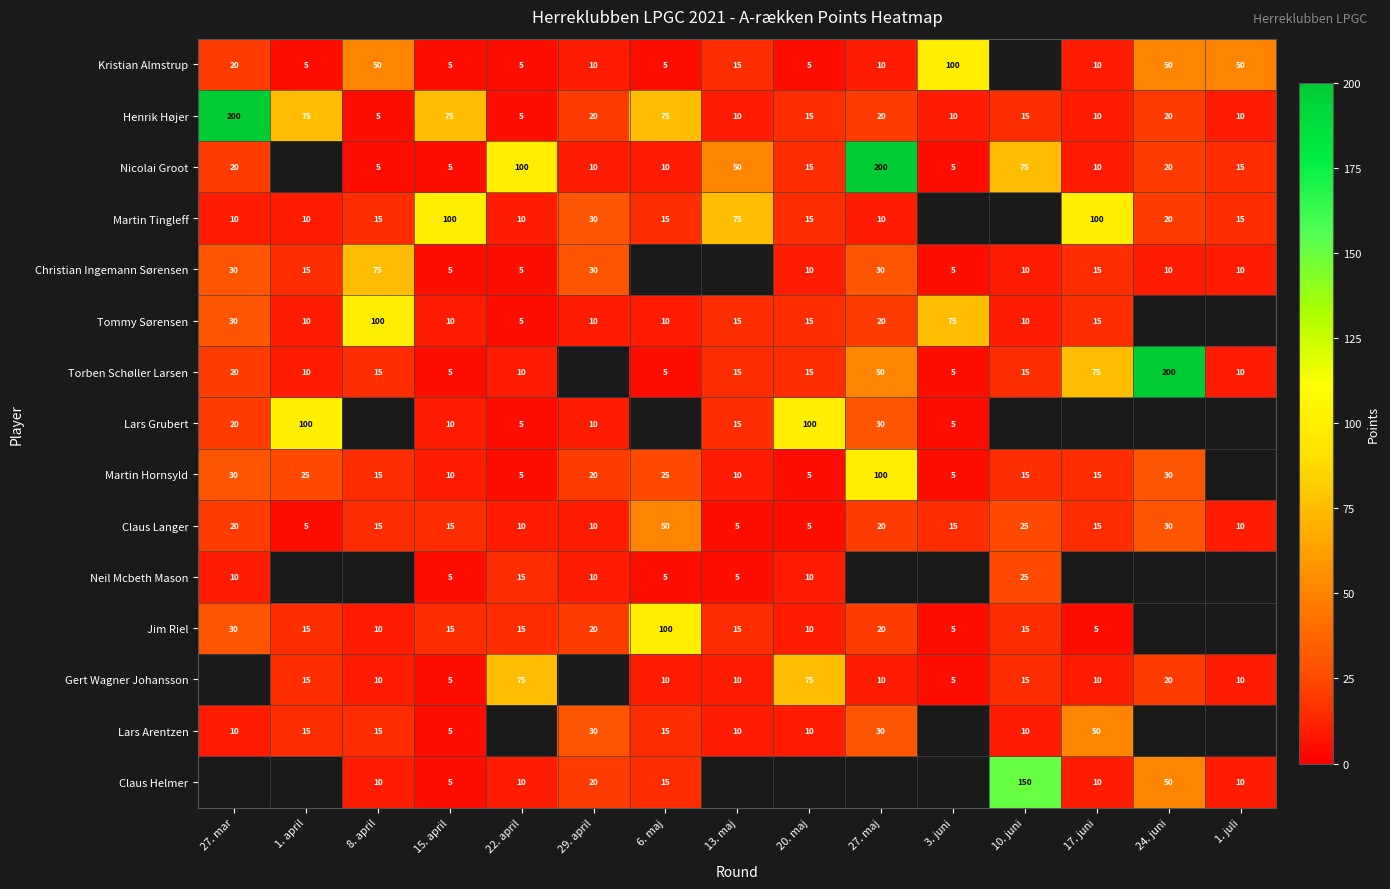

Is it true that Claus Langer equals 13.9 at 6. maj?

False